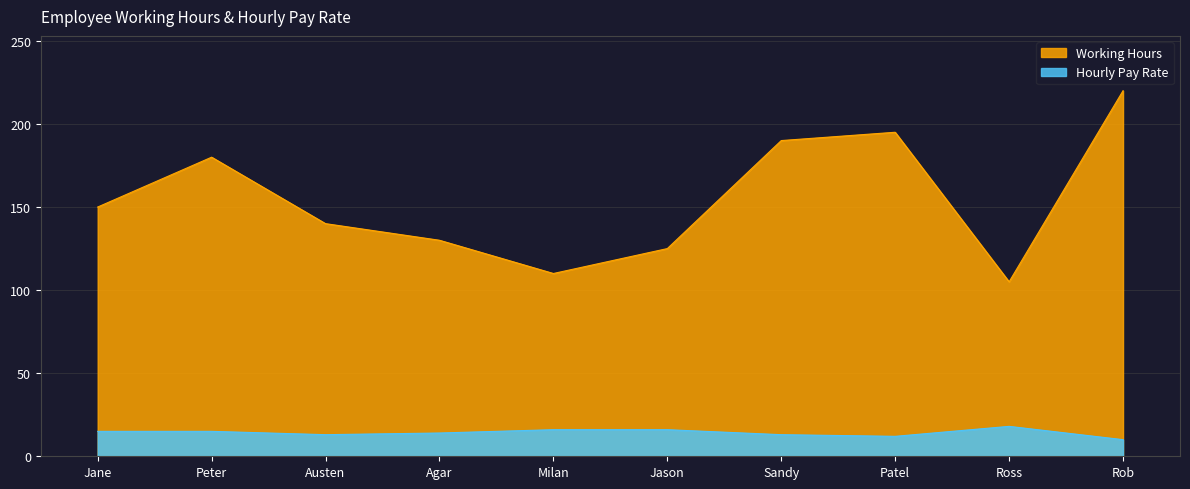

How many values in the Working Hours series exceed 150?

4